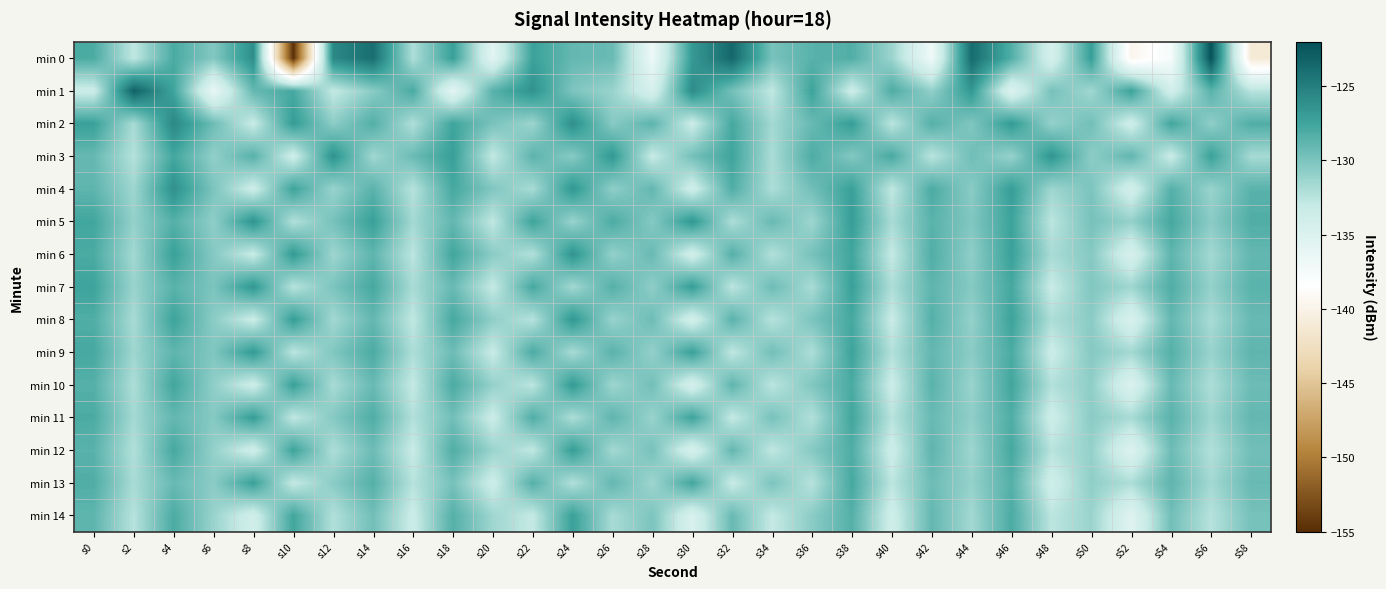

At which category is the sum across all series the highest?

s4